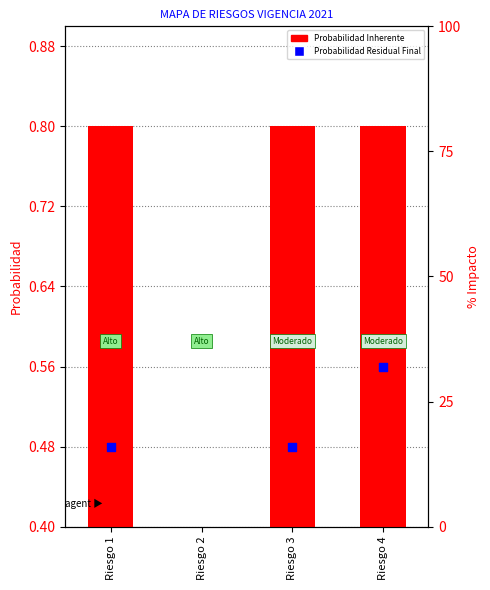

Between Riesgo 2 and Riesgo 4, which is larger?

Riesgo 4